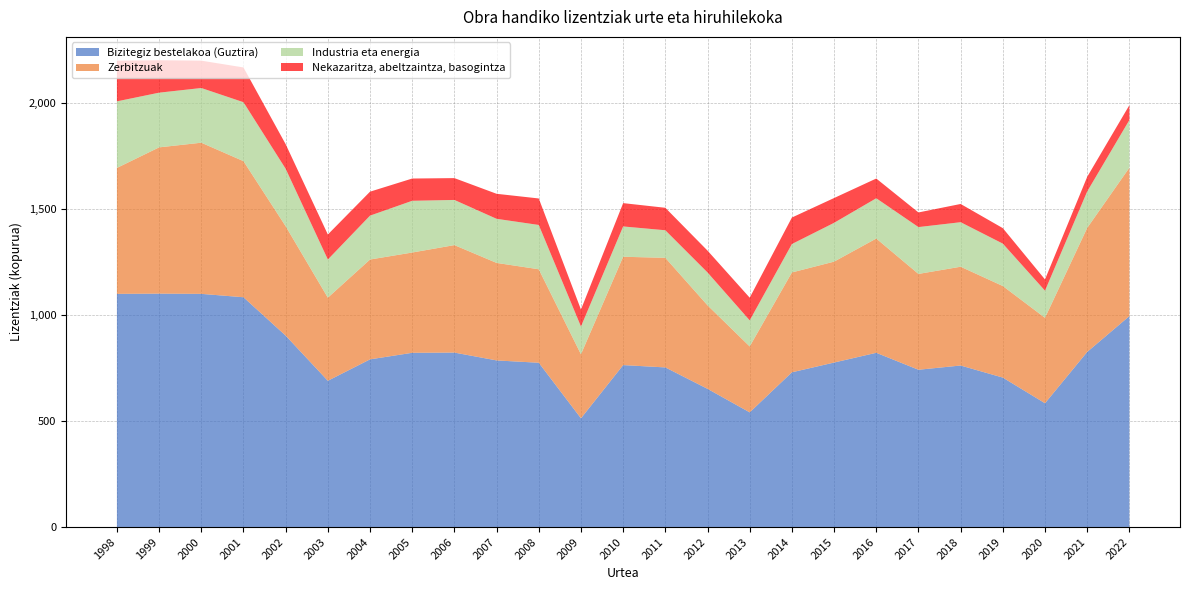

Reading left to right, extract all data points from this chart.

Bizitegiz bestelakoa (Guztira): 1100	1101	1100	1084	903	690	791	822	823	786	775	513	764	753	652	541	730	776	822	742	762	705	584	826	995
Zerbitzuak: 594	690	713	642	516	392	471	473	507	460	441	302	511	517	394	311	471	476	539	452	466	432	403	585	700
Industria eta energia: 314	258	258	278	271	180	207	244	213	208	209	131	143	130	155	123	134	183	190	221	210	200	128	172	225
Nekazaritza, abeltzaintza, basogintza: 192	153	129	164	116	118	113	105	103	118	125	80	110	106	103	107	125	117	93	69	86	73	53	69	70